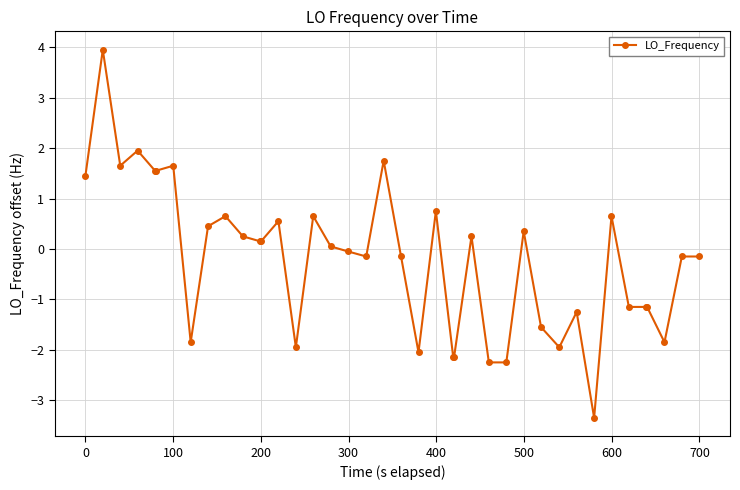

What is the greatest value displayed?

3.9